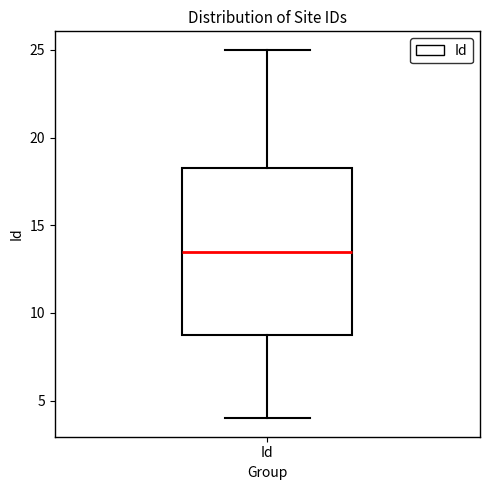

Read this box plot against the y-axis: the position of the median line, the range covered by the box, and the ends of both whiskers. The values are not printed on the chart, so give them approximately, as read against the axis.

median 13.5, box 9.0 to 18.5, whiskers 4.0 to 25.0